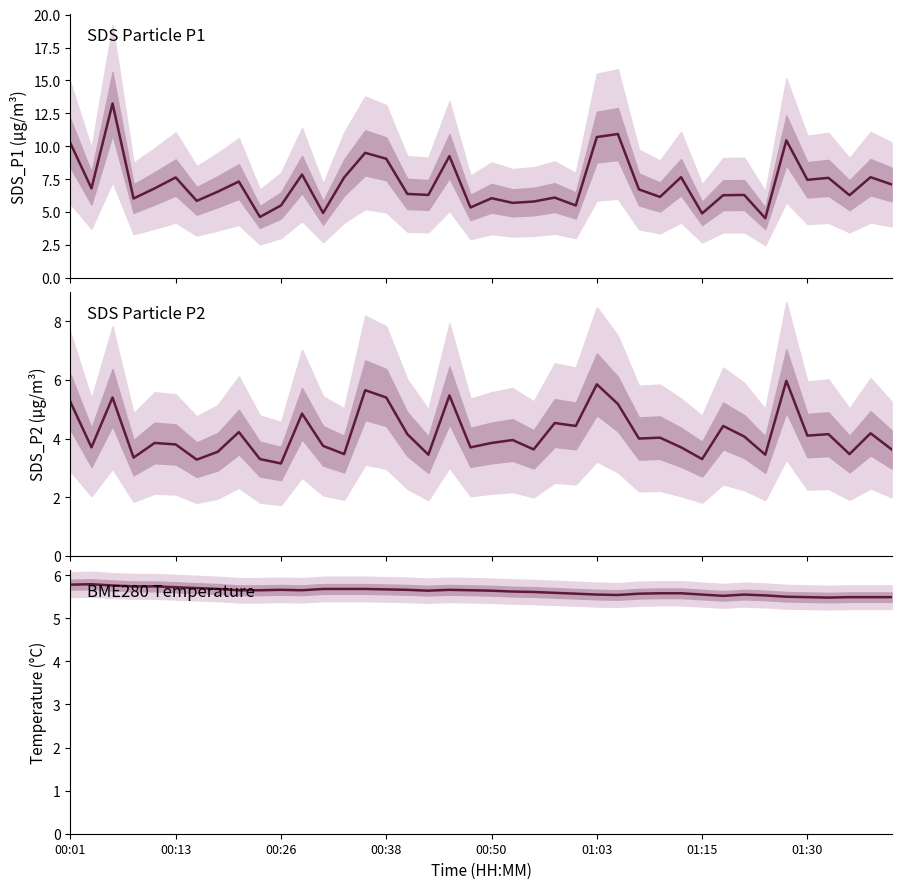

Rank the series by their average value, from highest to lowest.

SDS_P1, BME280_temperature, SDS_P2